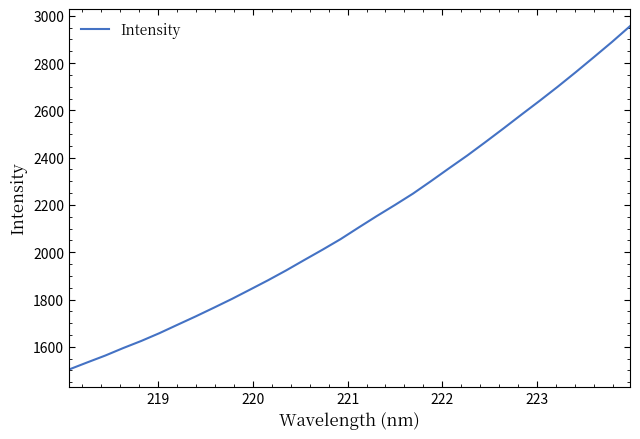

What is the greatest value displayed?

2955.9